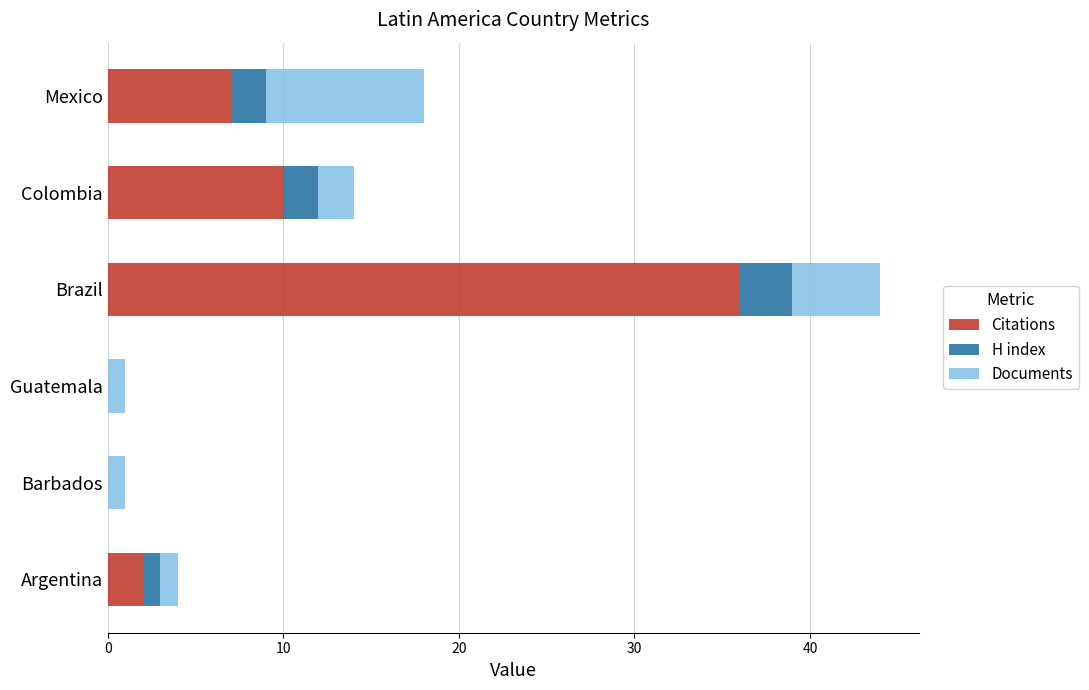

What is the maximum value for Citations?

36